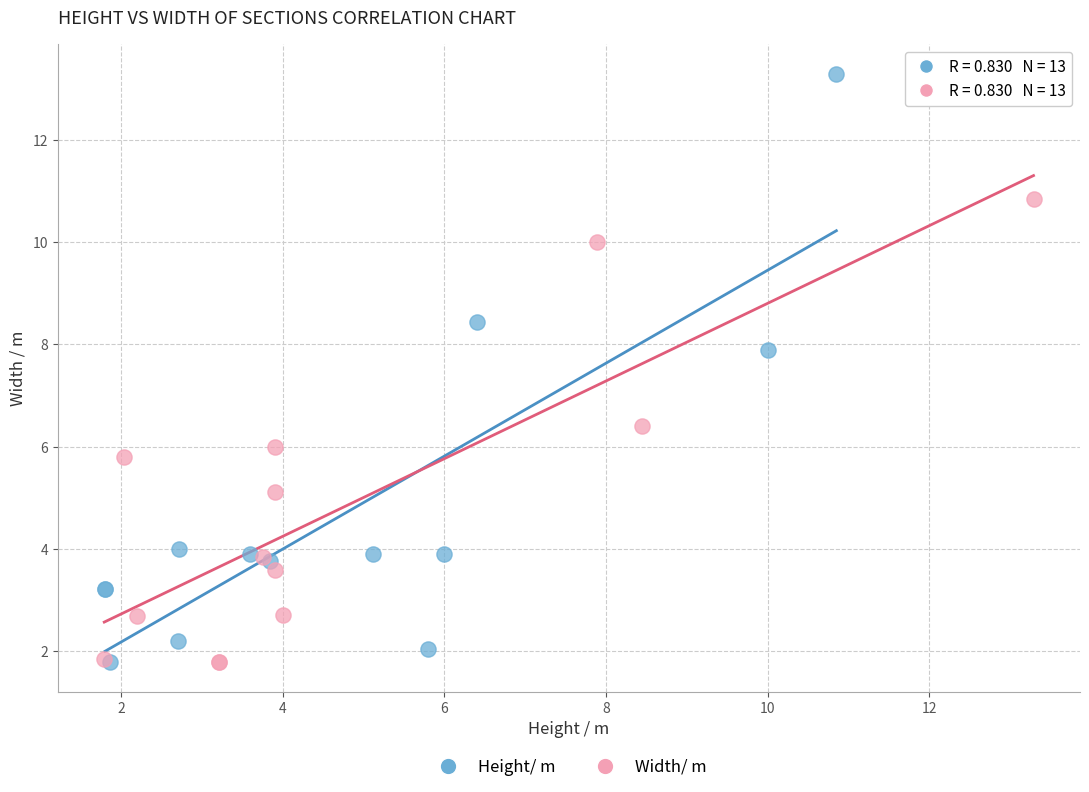

Which series has the largest Y range (max minus min)?

Height/ m